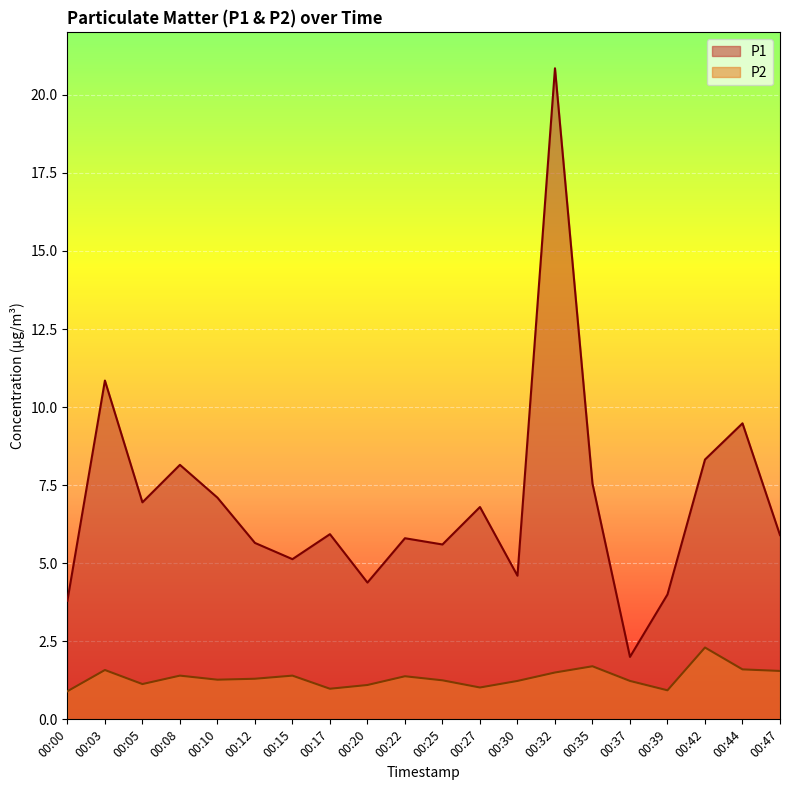

What is the difference between the highest and lowest values at 00:08?

6.8